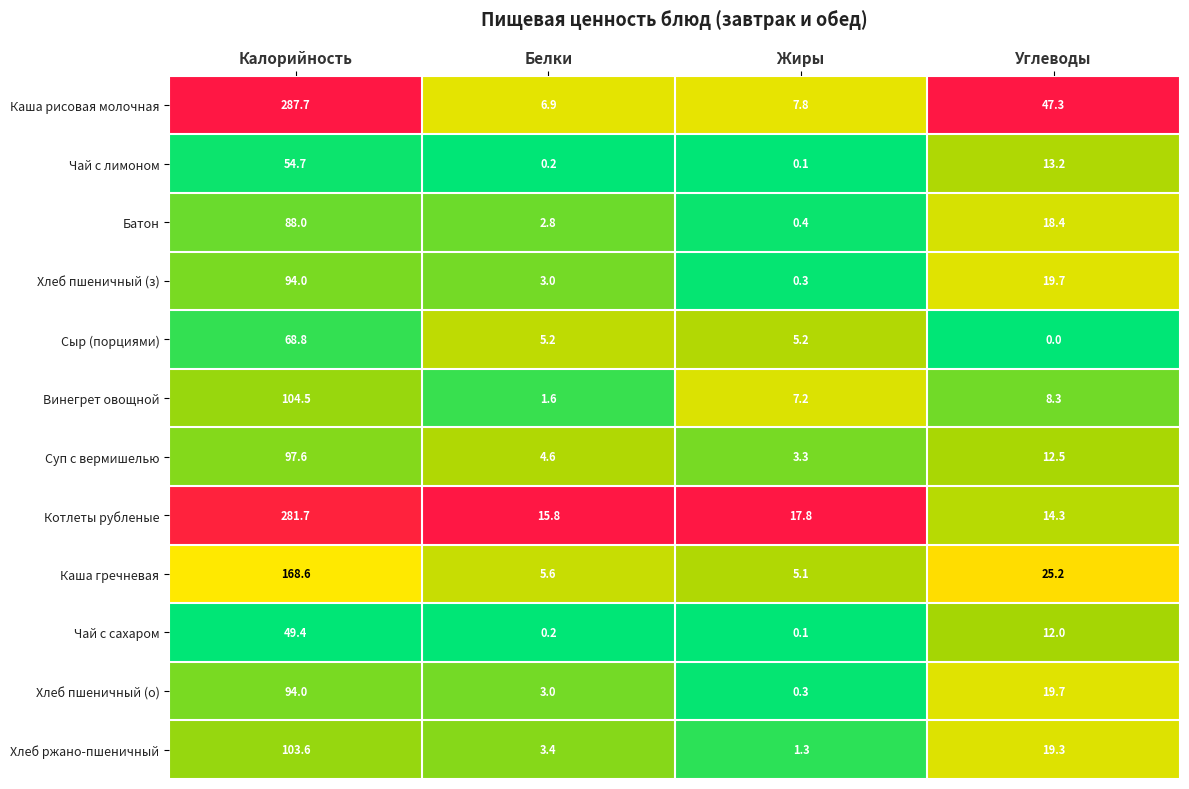

Which category has the highest value in the Каша рисовая молочная series?

Калорийность